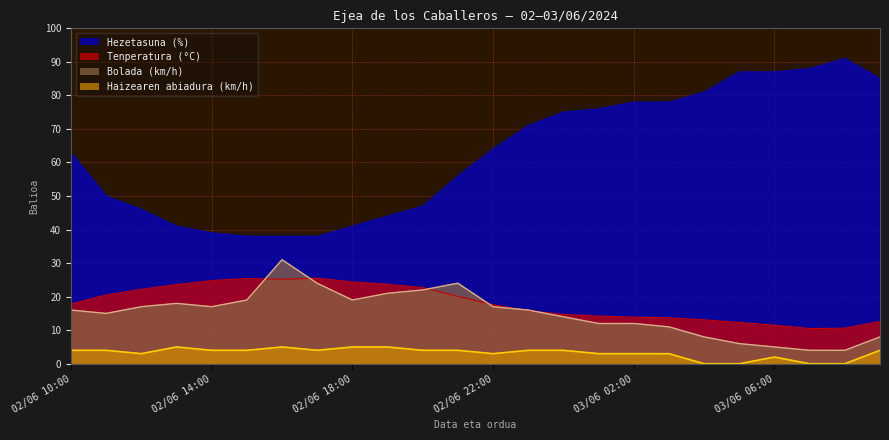

Does the chart have visible grid lines?

Yes